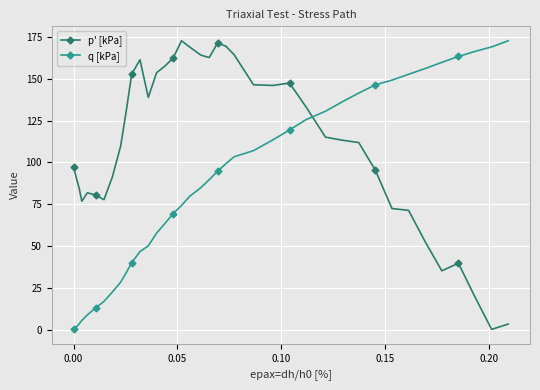

What is the value of the p' [kPa] point at the 34th from the left?

52.6